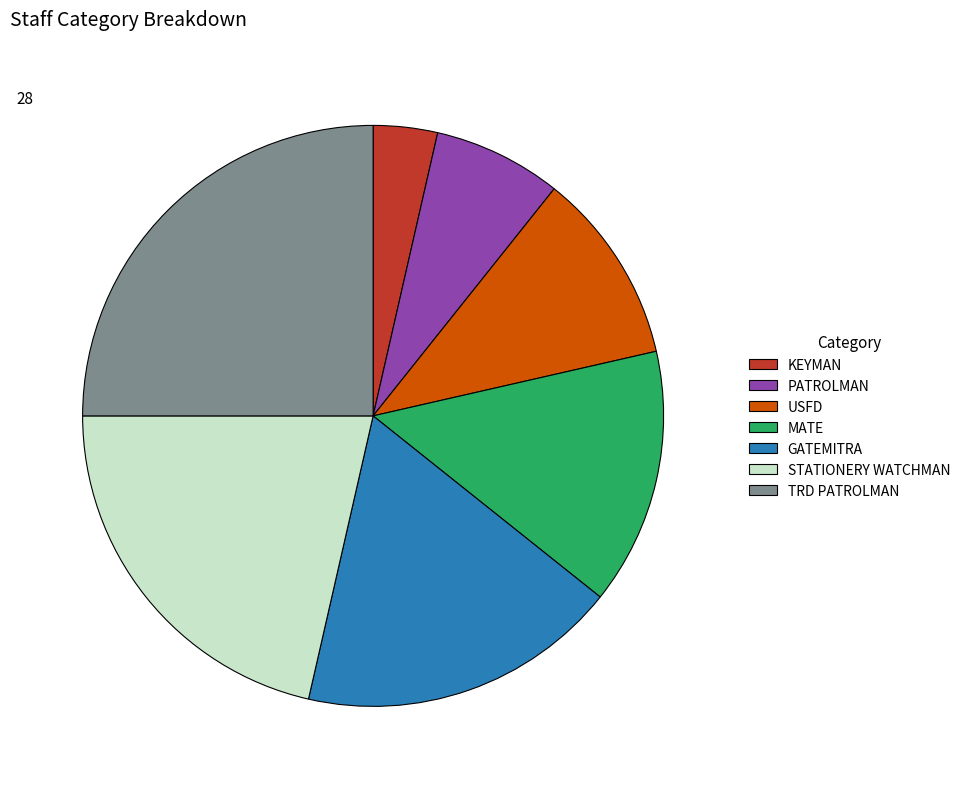

Rank the categories by value from highest to lowest.

TRD PATROLMAN, STATIONERY WATCHMAN, GATEMITRA, MATE, USFD, PATROLMAN, KEYMAN